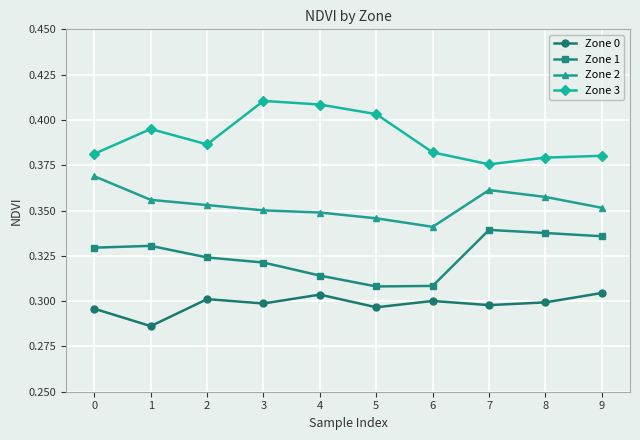

True or false: Zone 3 and Zone 2 cross at least once.

False